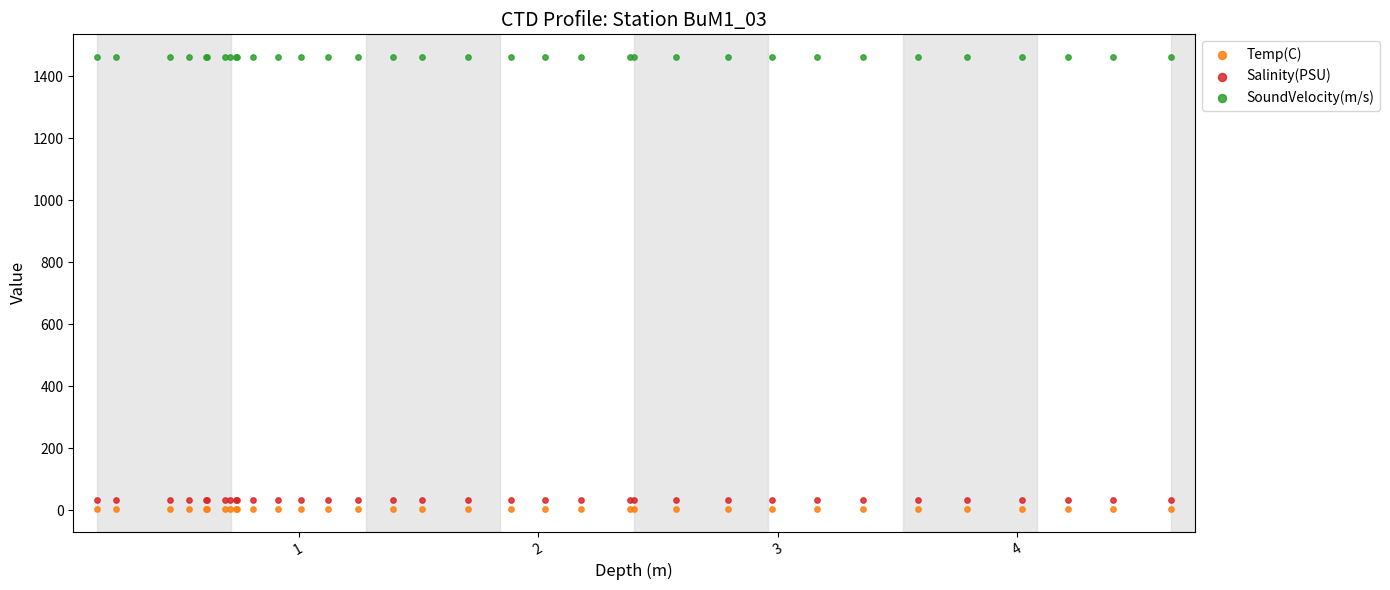

What is the X range (max minus min) for the scatter plot?

4.5